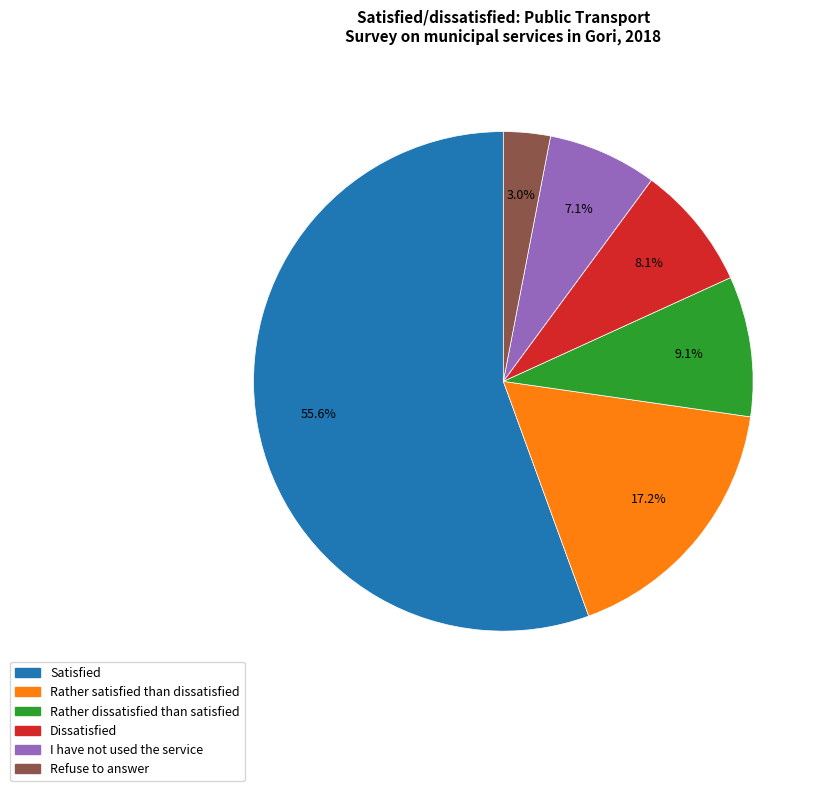

To the nearest percent, what portion does Satisfied represent?

56%